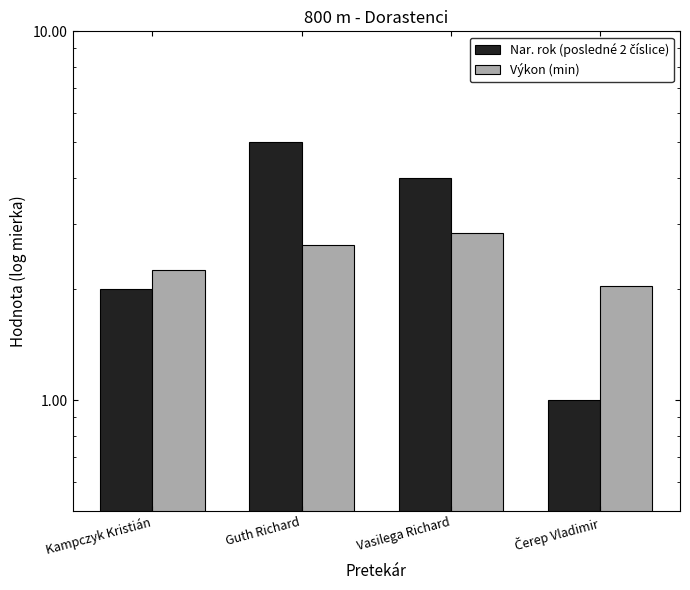

Reading left to right, transcribe all the data shown in this chart.

Nar. rok (posledné 2 číslice): 2.0	5.0	4.0	1.0
Výkon (min): 2.3	2.6	2.8	2.0